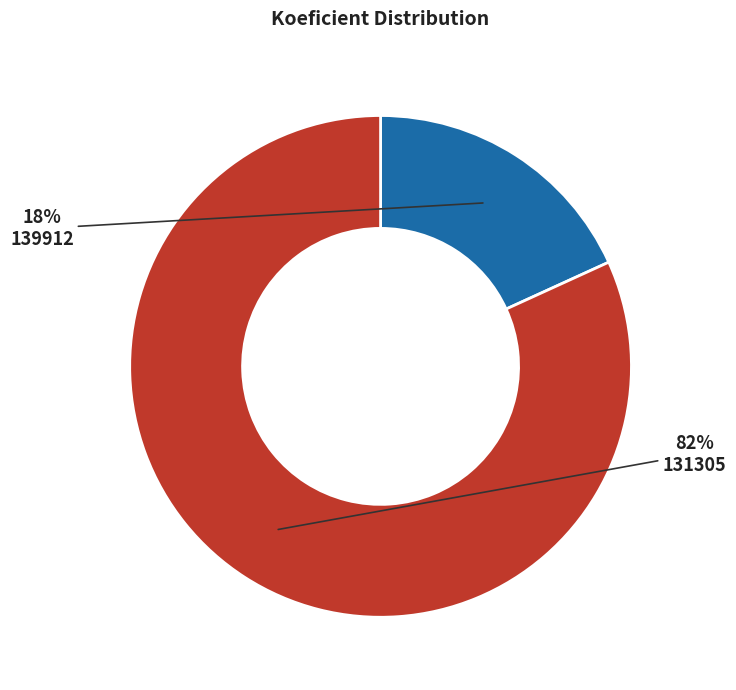

To the nearest percent, what is the average slice percentage?

50%